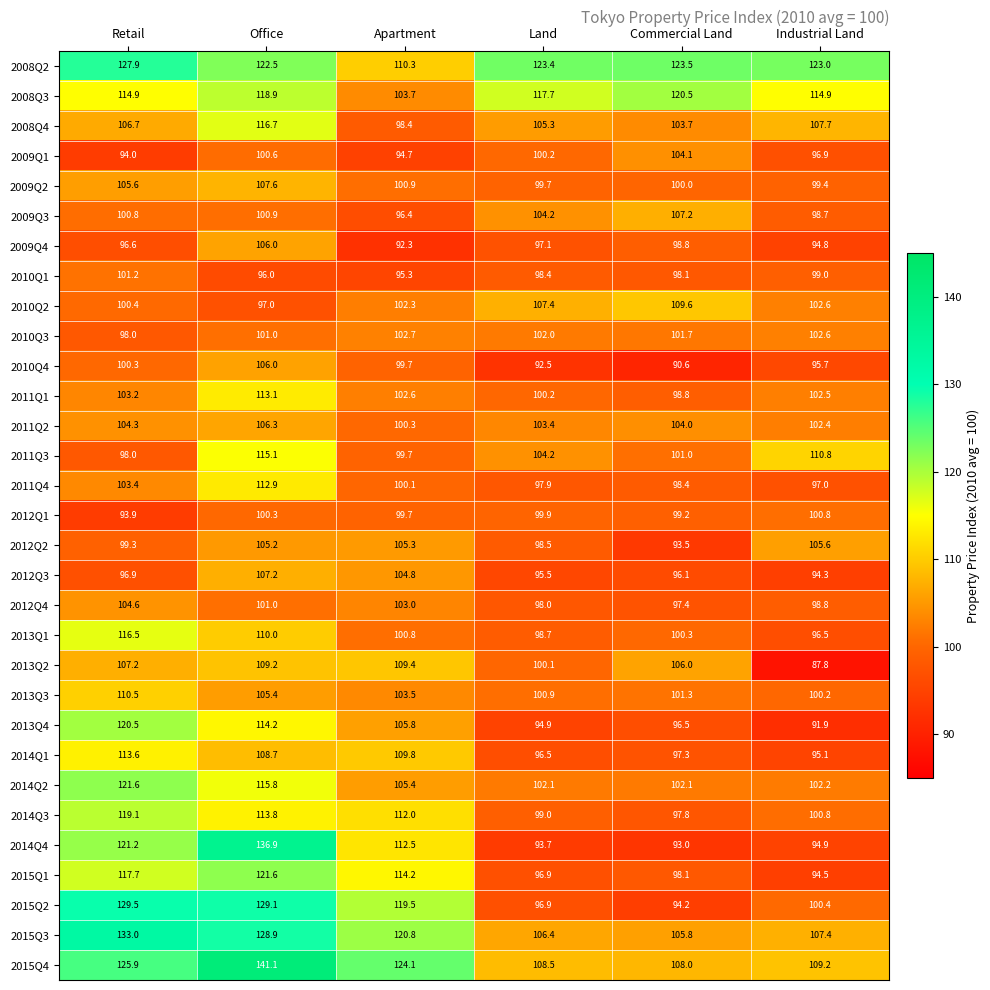

At how many categories does at least one series exceed 113?

6